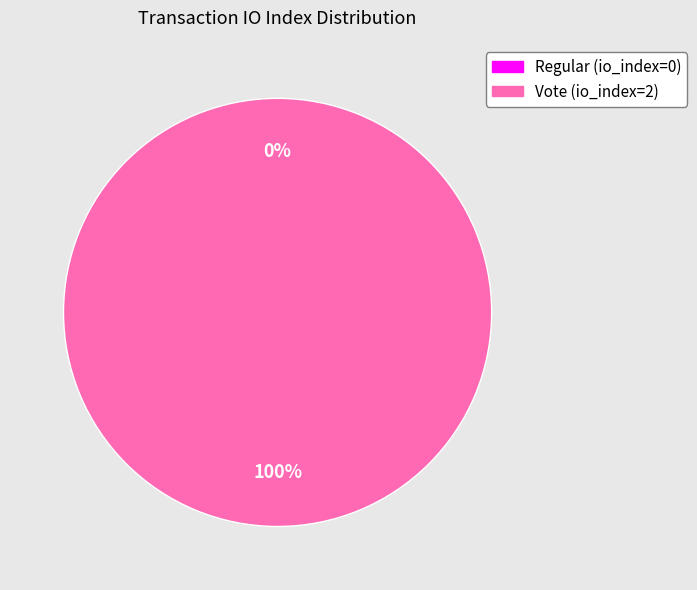

The Vote (io_index=2) slice represents 100% of the pie. True or false?

True